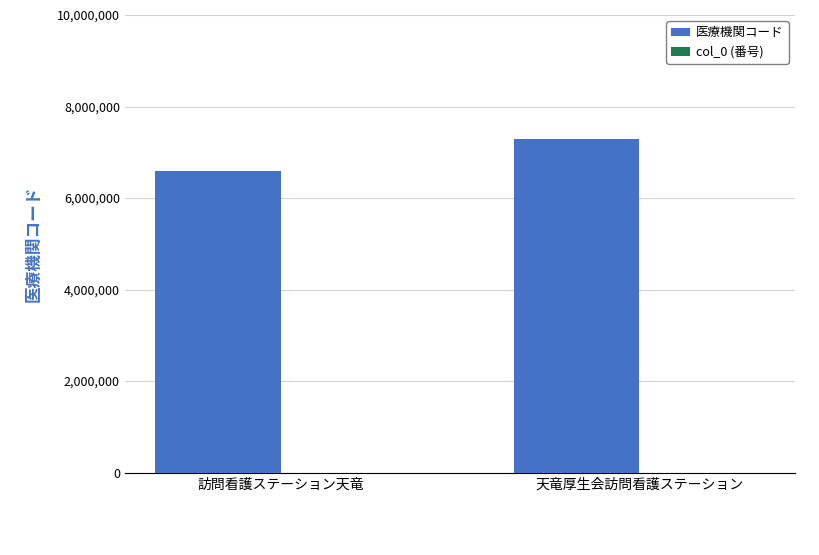

Count the 医療機関コード values in the range 6590013 to 7290019.

2